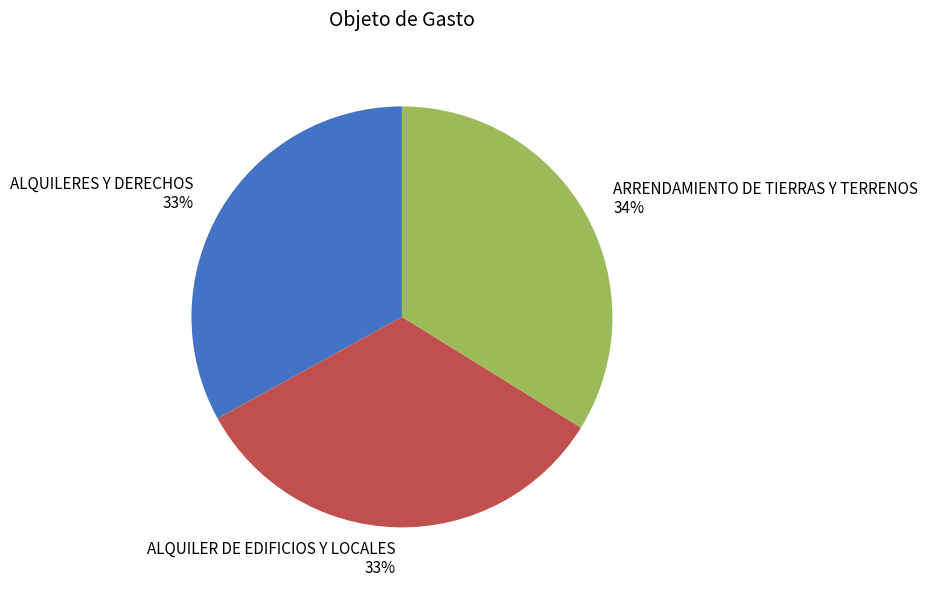

How many slices are in this pie chart?

3